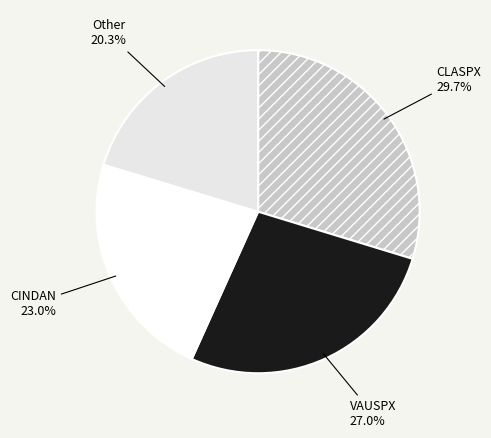

Count the number of slices in the pie.

4